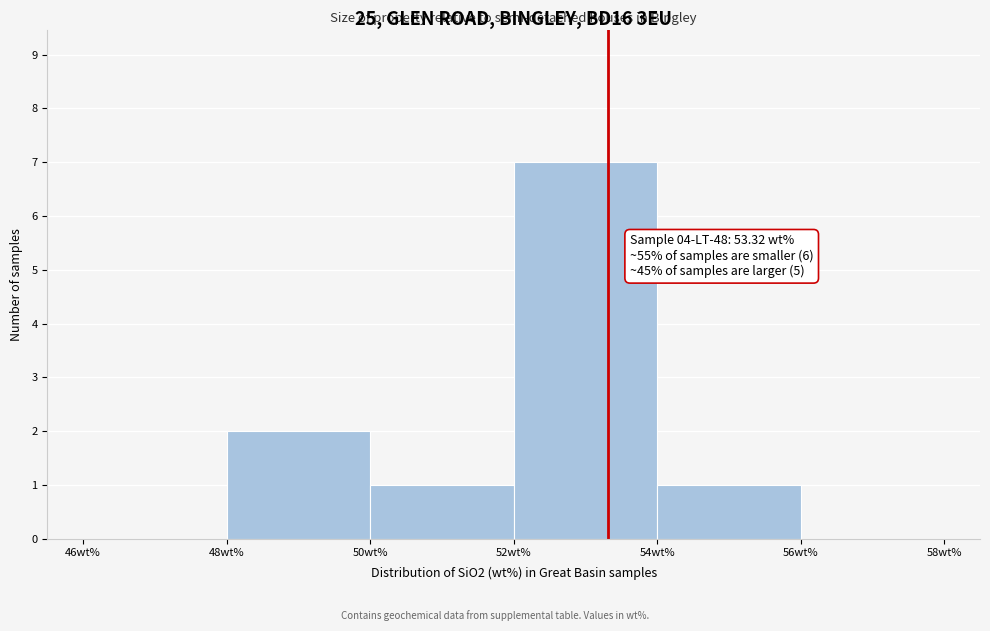

Which range on the x-axis has the tallest bar?

52 to 54